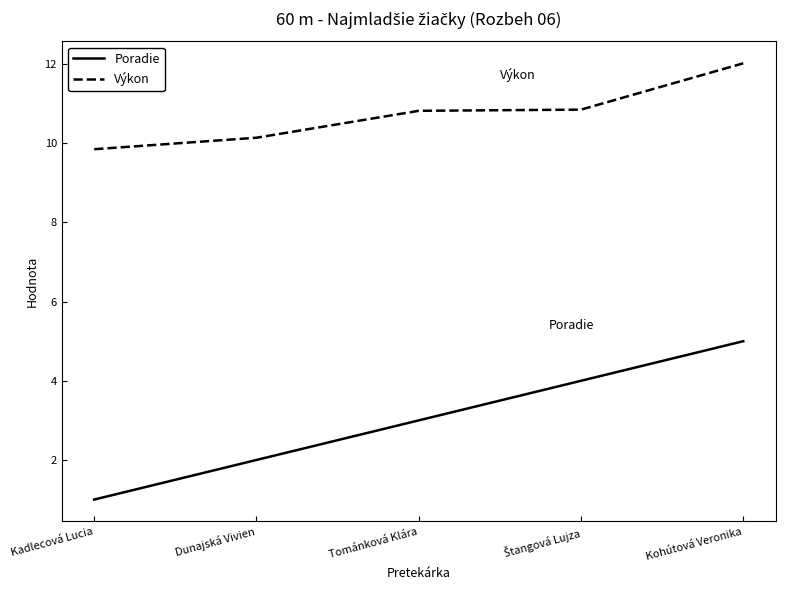

How many lines are shown in the chart?

2